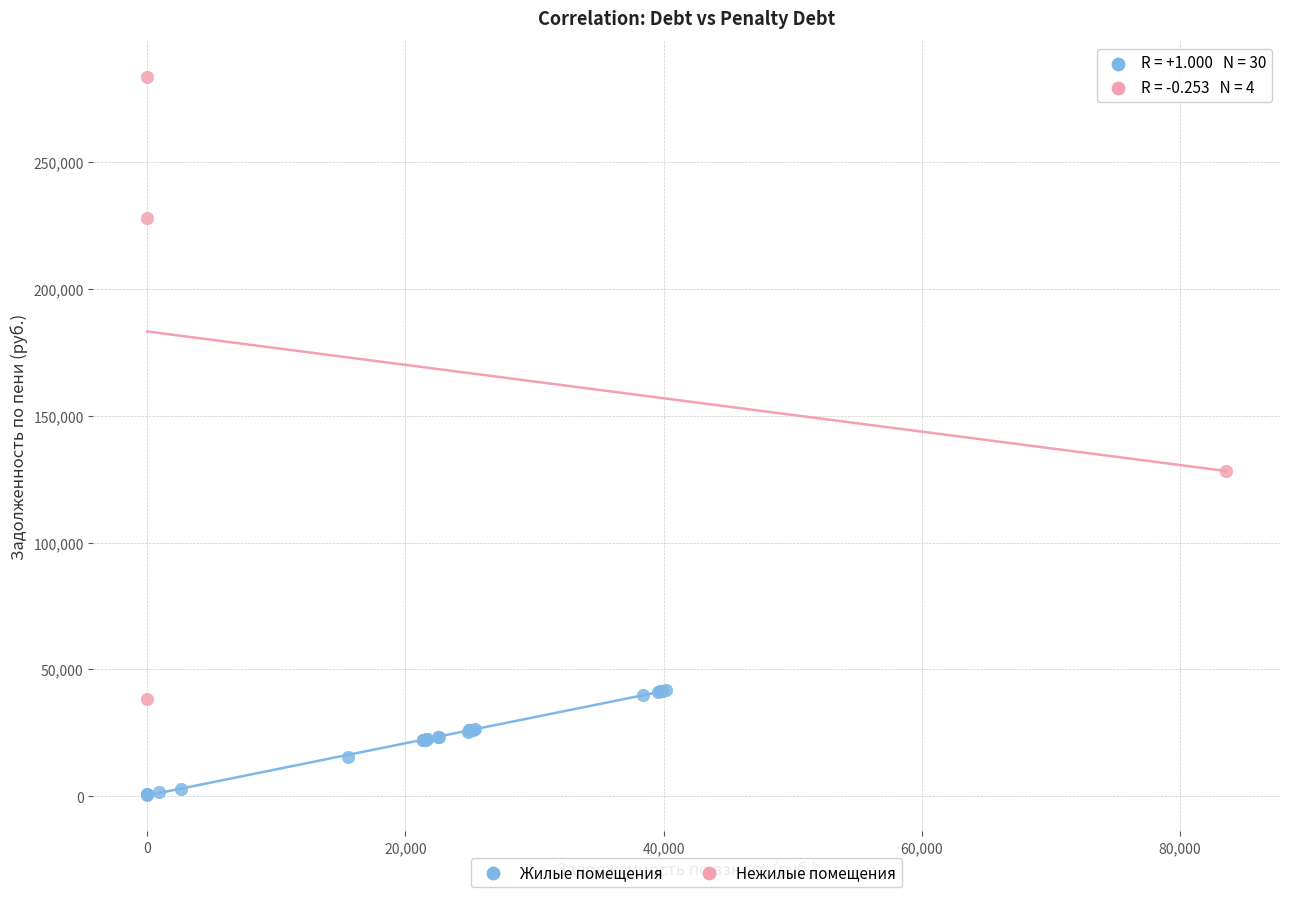

Which series reaches the maximum Y coordinate?

Нежилые помещения